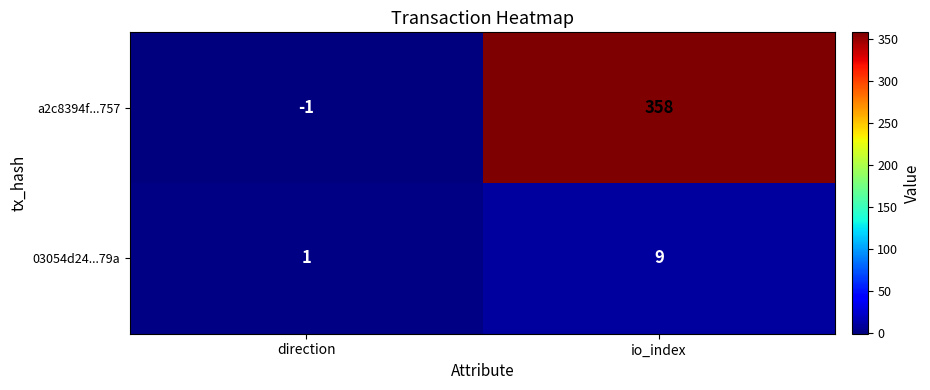

Reading left to right, list all the values displayed in this chart.

a2c8394f...757: -1	358
03054d24...79a: 1	9